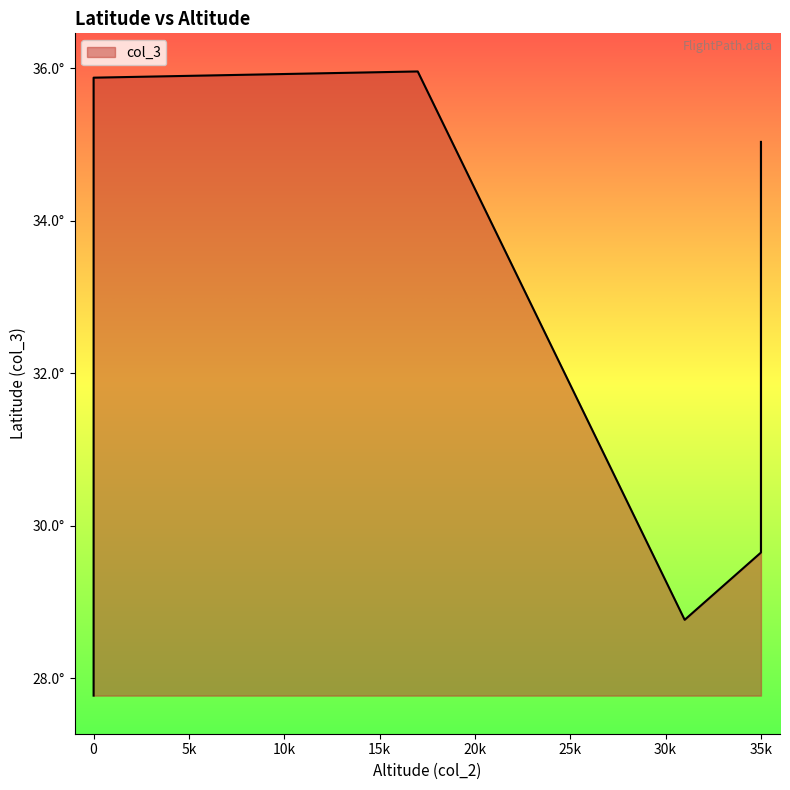

Approximately how many times larger is the value at 35000 compared to 35000?

0.9